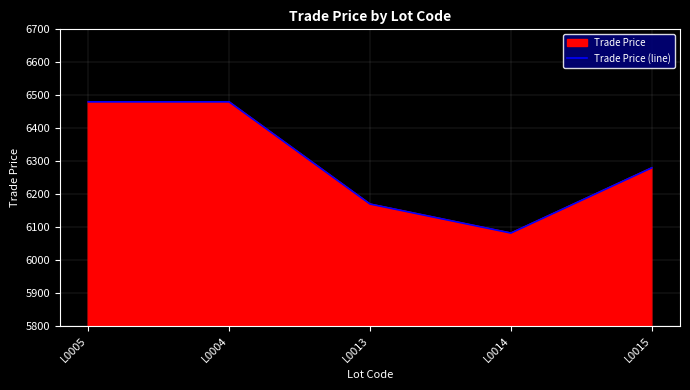

What is the ratio of the value at L0013 to the value at L0005?

1.0